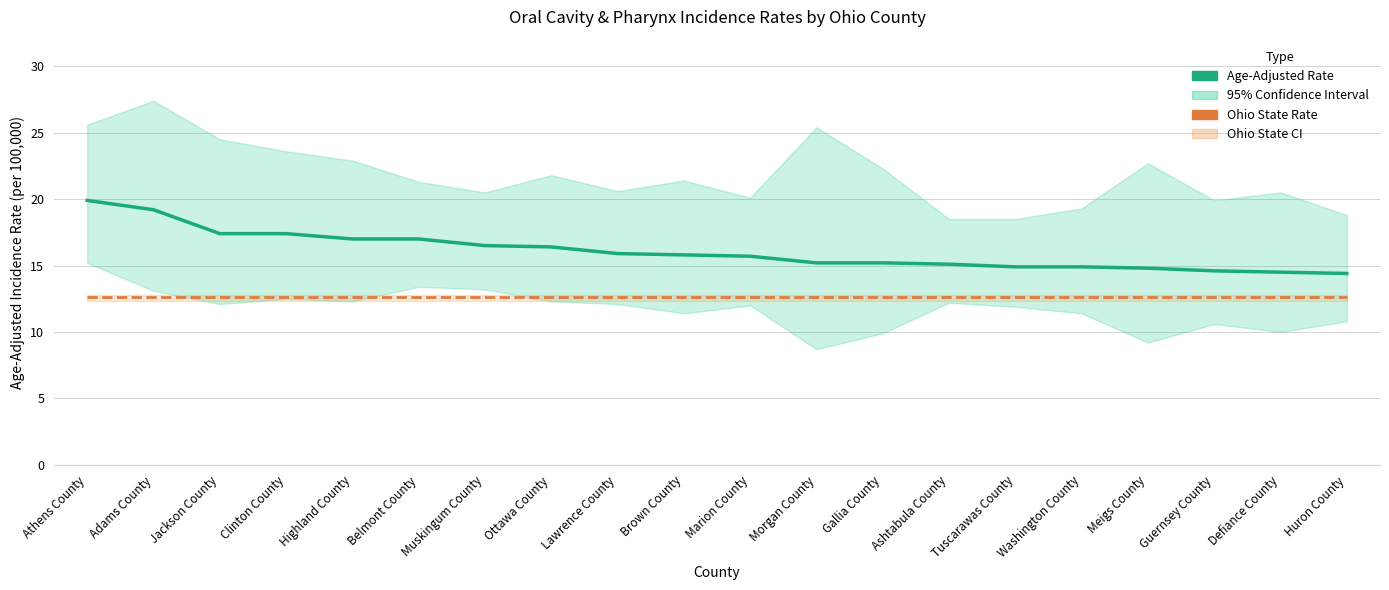

Rank the categories by Age-Adjusted Rate value from lowest to highest.

Huron County, Defiance County, Guernsey County, Meigs County, Tuscarawas County, Washington County, Ashtabula County, Morgan County, Gallia County, Marion County, Brown County, Lawrence County, Ottawa County, Muskingum County, Highland County, Belmont County, Jackson County, Clinton County, Adams County, Athens County